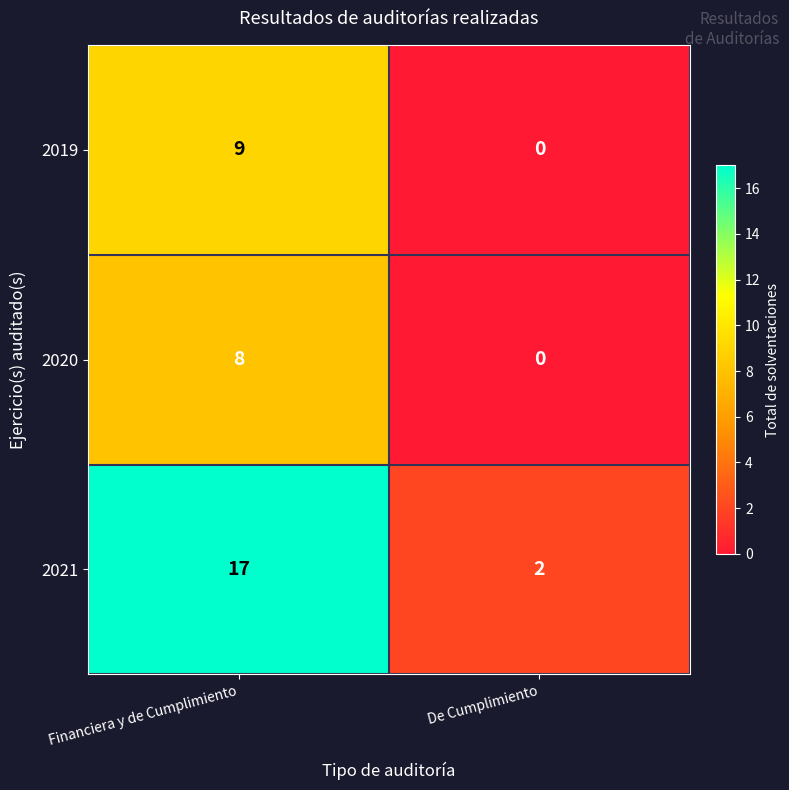

At which category does the chart reach its minimum across all series?

De Cumplimiento